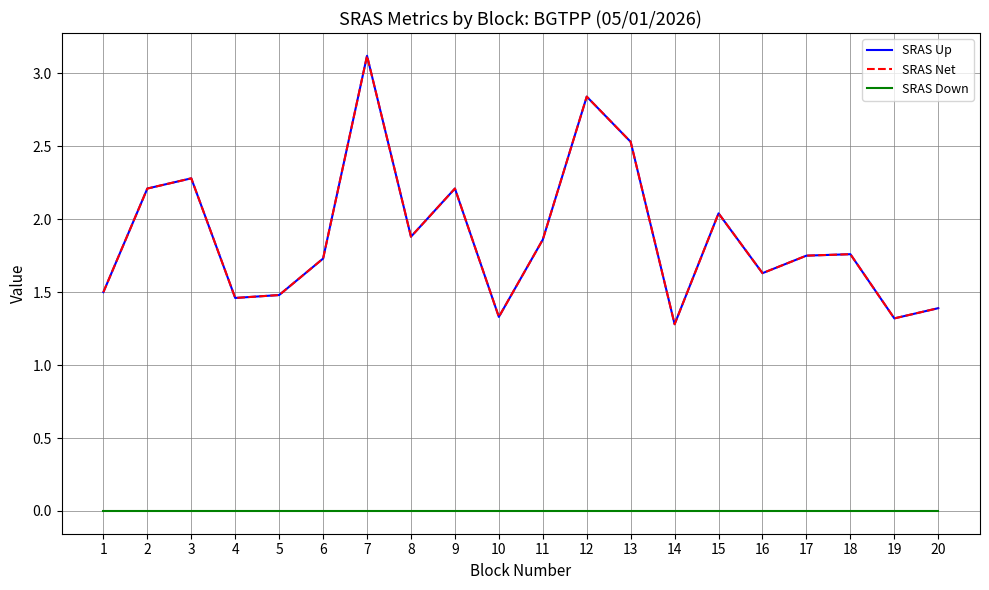

Reading left to right, extract all data points from this chart.

SRAS Up: 1=1.5	2=2.2	3=2.3	4=1.5	5=1.5	6=1.7	7=3.1	8=1.9	9=2.2	10=1.3	11=1.9	12=2.8	13=2.5	14=1.3	15=2.0	16=1.6	17=1.8	18=1.8	19=1.3	20=1.4
SRAS Net: 1=1.5	2=2.2	3=2.3	4=1.5	5=1.5	6=1.7	7=3.1	8=1.9	9=2.2	10=1.3	11=1.9	12=2.8	13=2.5	14=1.3	15=2.0	16=1.6	17=1.8	18=1.8	19=1.3	20=1.4
SRAS Down: 1=0.0	2=0.0	3=0.0	4=0.0	5=0.0	6=0.0	7=0.0	8=0.0	9=0.0	10=0.0	11=0.0	12=0.0	13=0.0	14=0.0	15=0.0	16=0.0	17=0.0	18=0.0	19=0.0	20=0.0